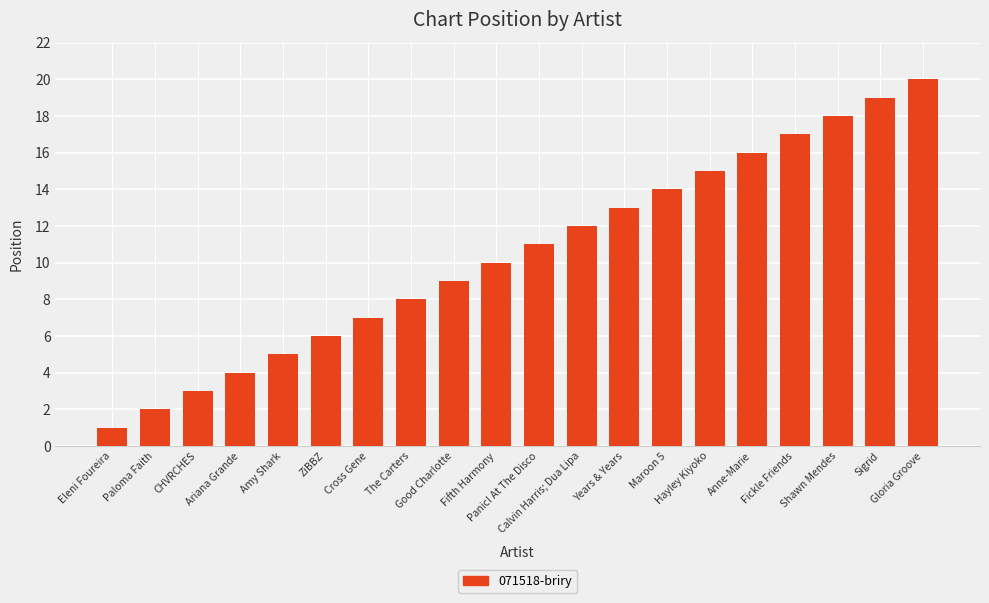

What is the sum of all values?

210